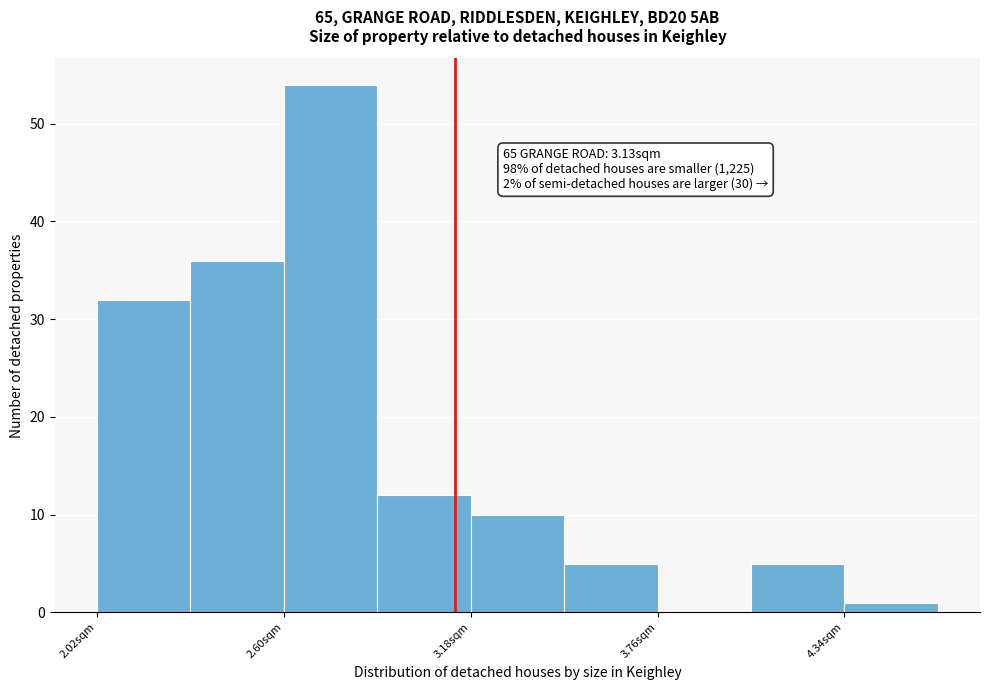

Read against the x-axis, roughly where is the centre of the tallest bar?

2.7